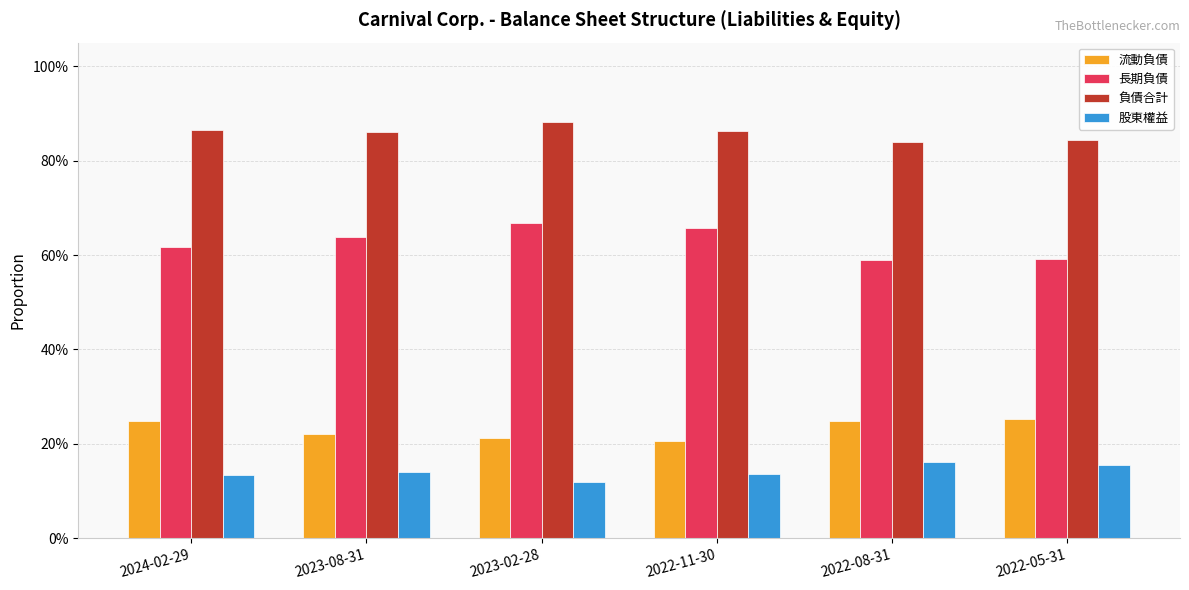

Which series changed the most between 2022-11-30 and 2022-05-31?

長期負債